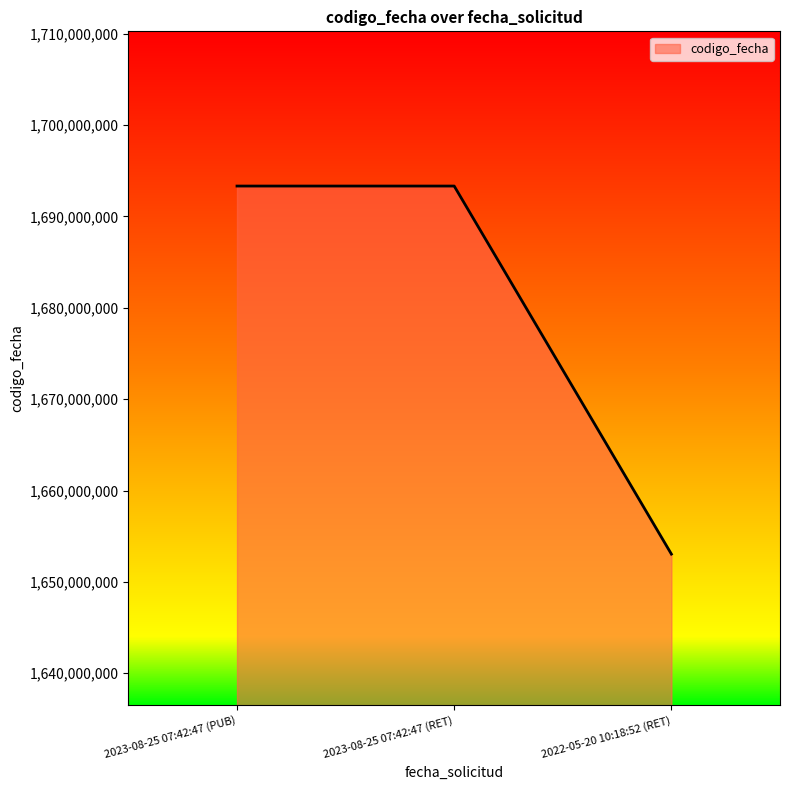

What is the average value?

1679898774